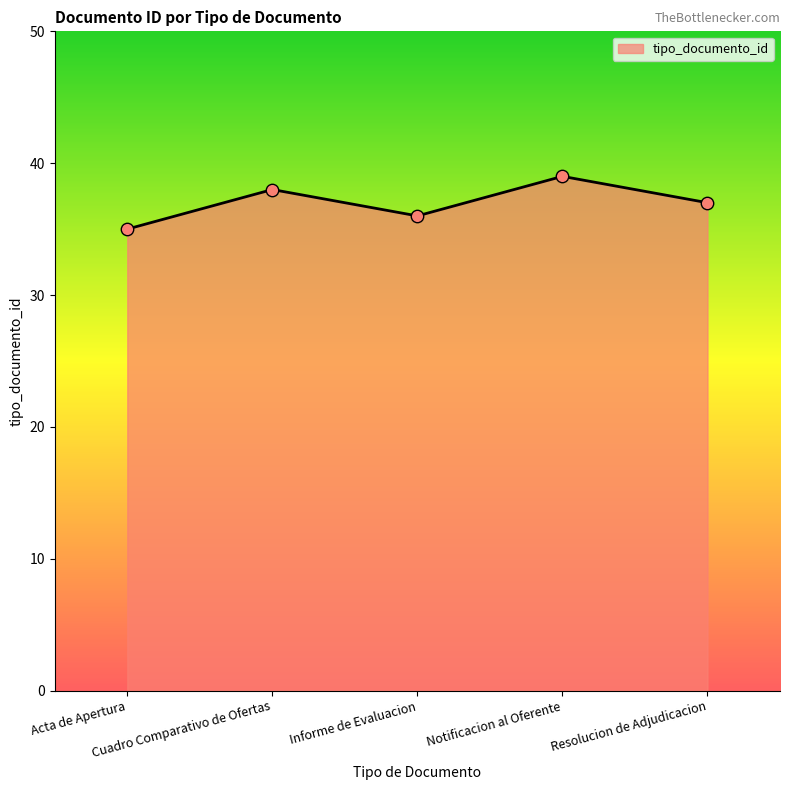

What is the difference between the maximum and minimum values?

4